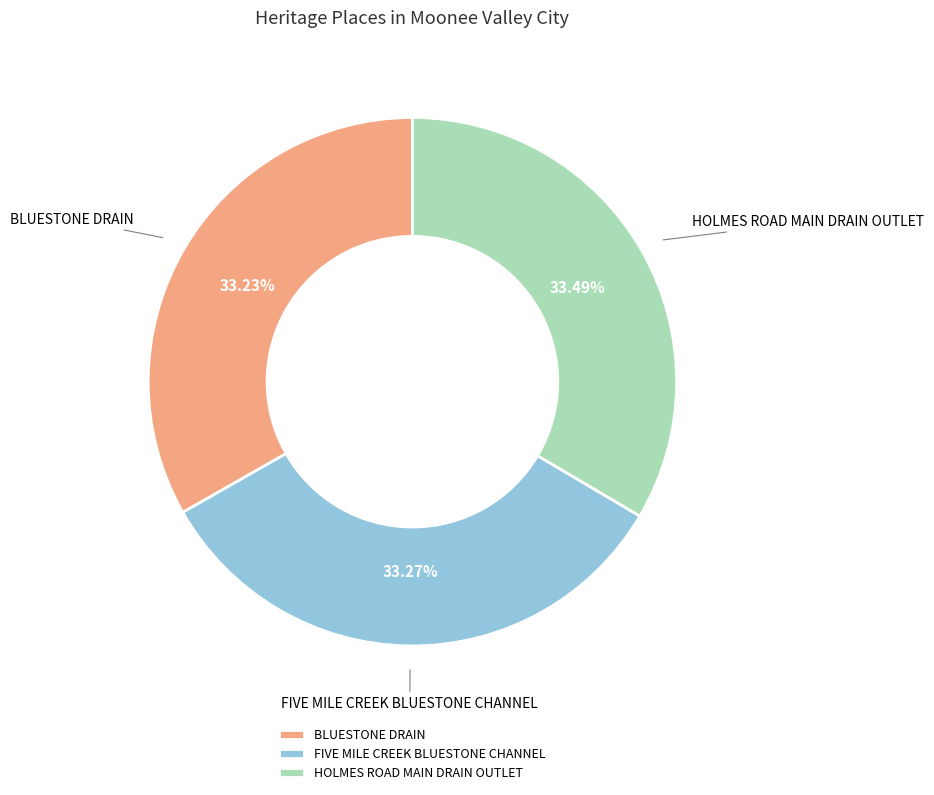

To the nearest percent, what percentage of the pie is BLUESTONE DRAIN?

33%